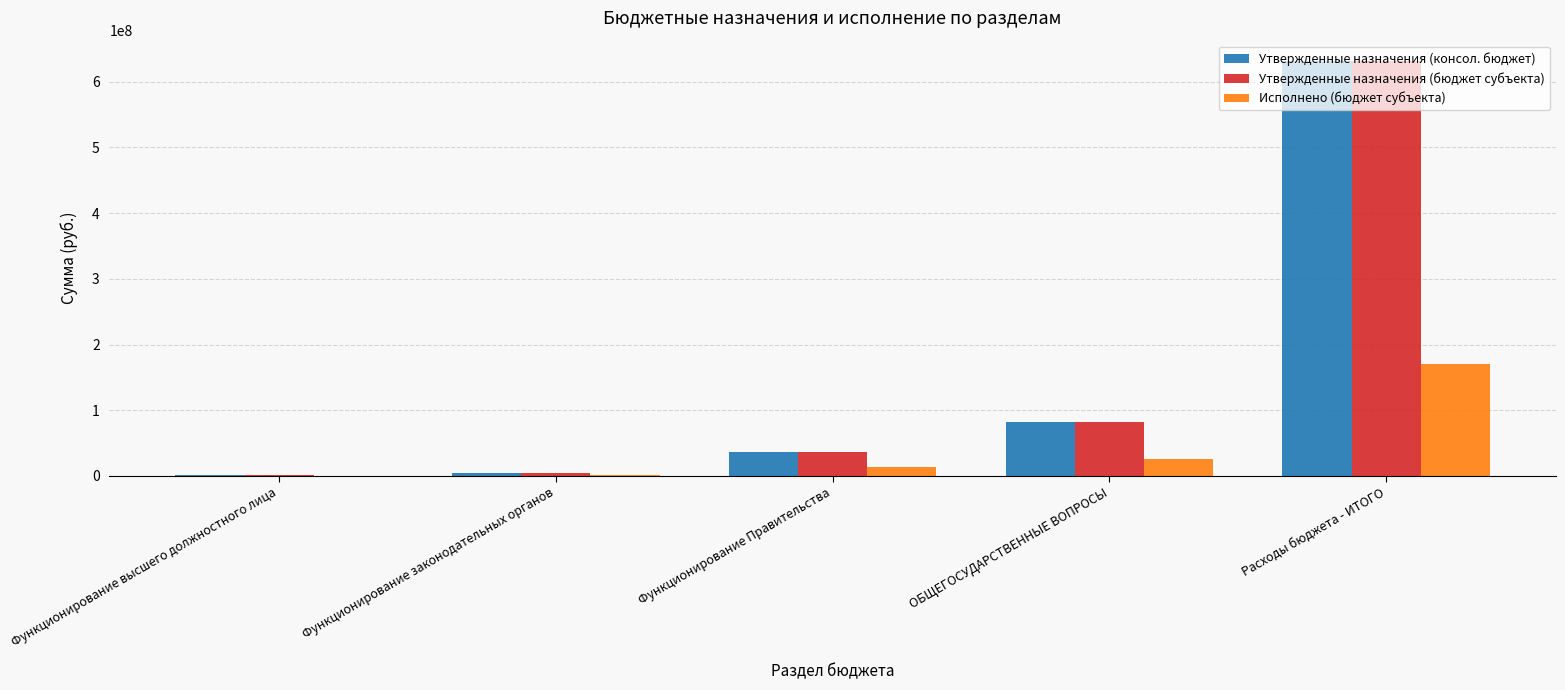

What is the total value across all series at Расходы бюджета - ИТОГО?

1432282478.7